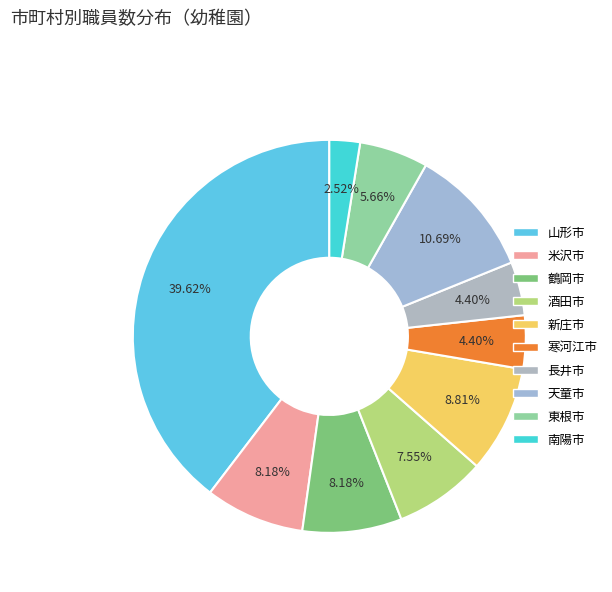

What percentage is the 長井市 slice, to the nearest percent?

4%